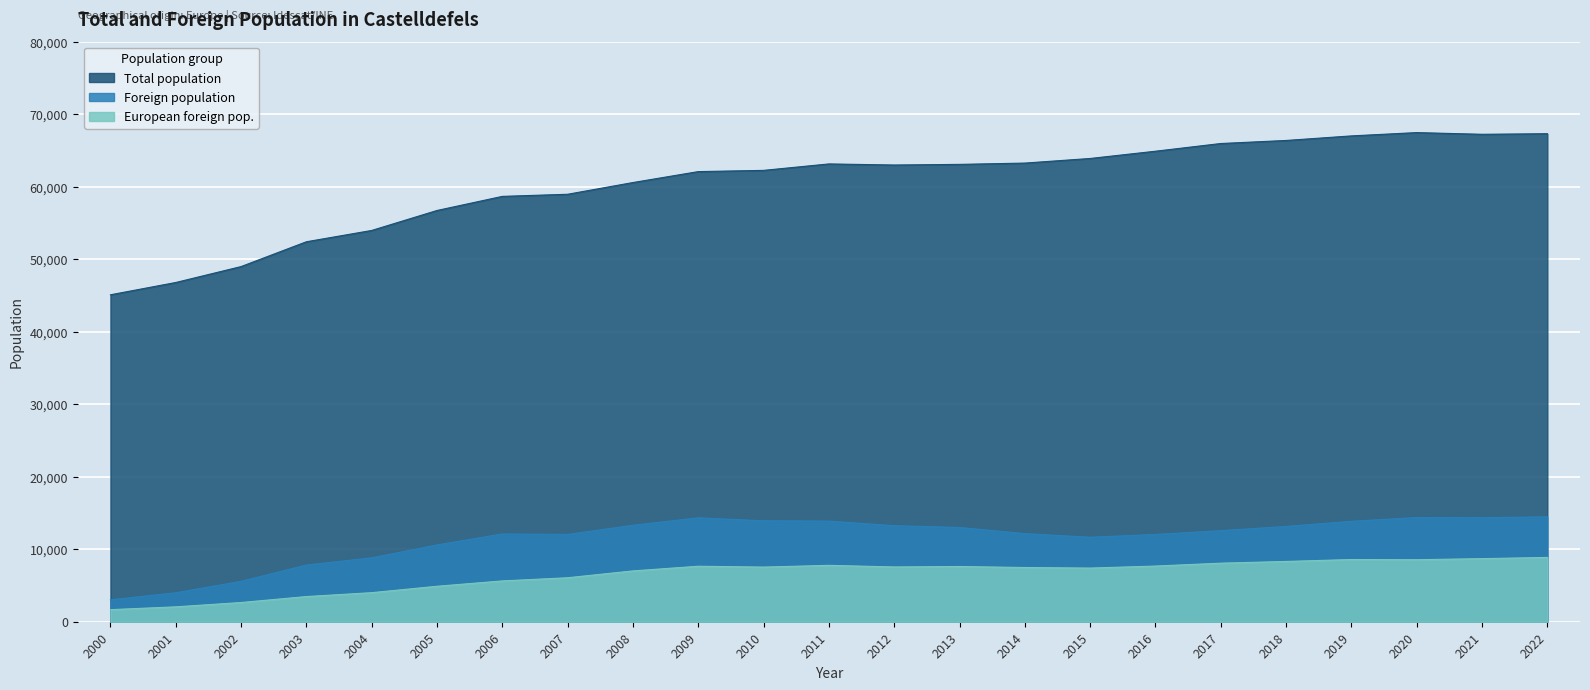

What is the difference between the maximum and second lowest values in the Total population series?

20674